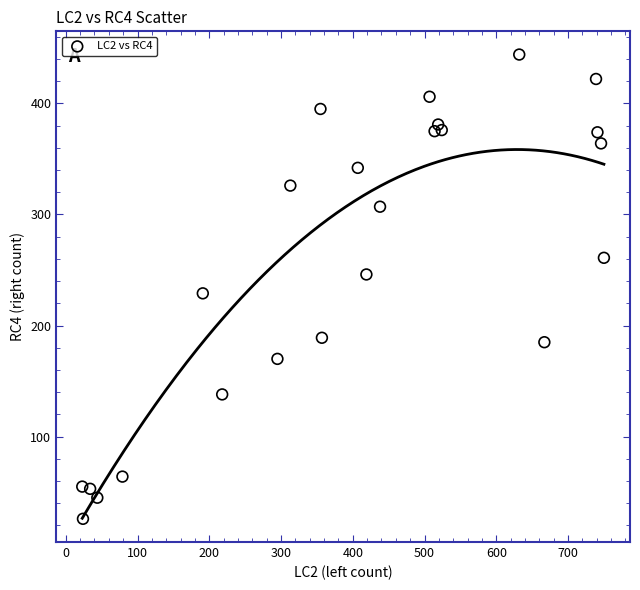

What Y value in the scatter plot is closest to 235?

229